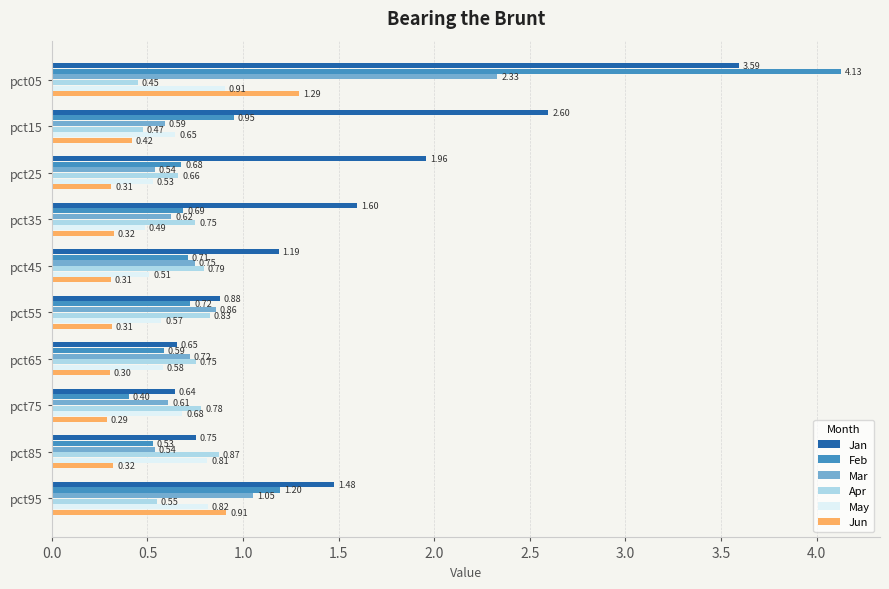

What is the minimum value shown in the chart?

0.3